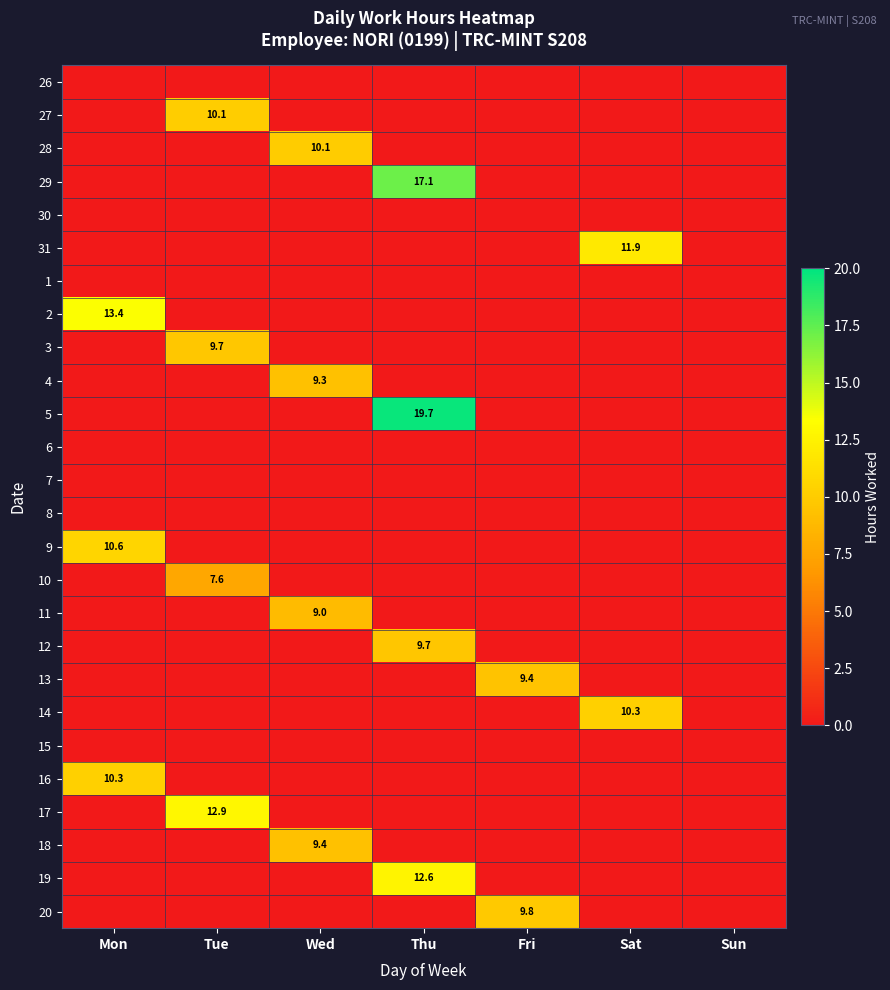

How many positive values does the 29 series have?

1